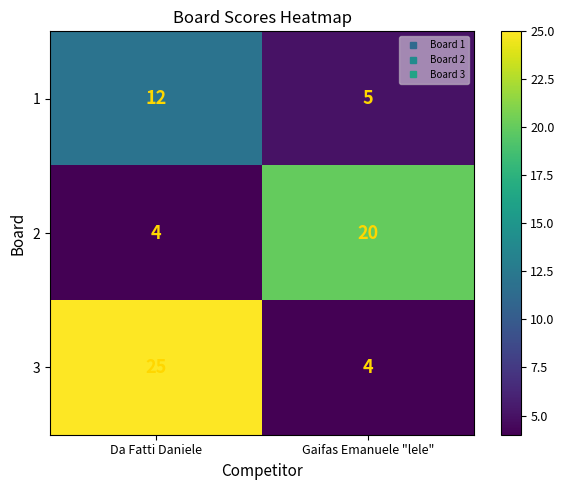

True or false: 3 has a value of 7 at Gaifas Emanuele "lele".

False